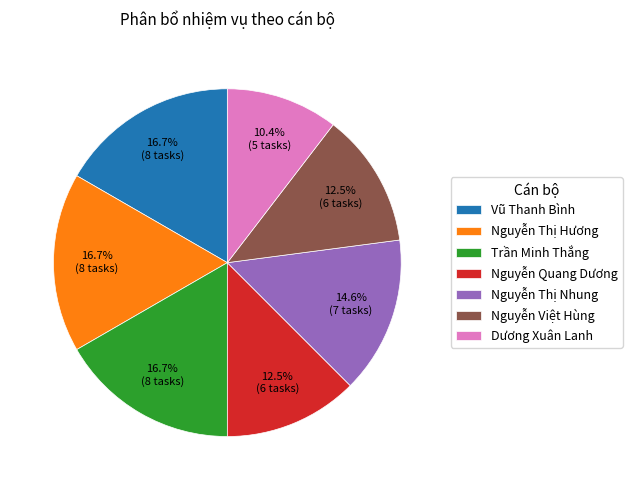

Is there any slice that represents more than half of the pie?

No